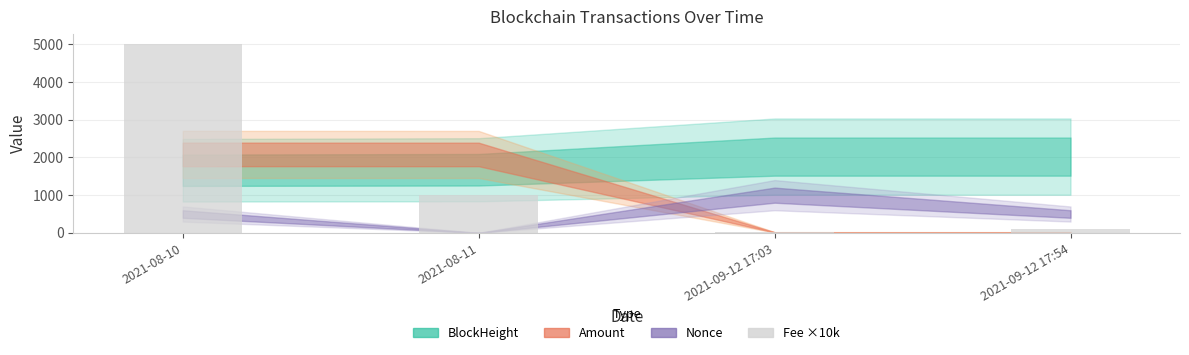

Reading left to right, extract all data points from this chart.

5021	1000	20	101